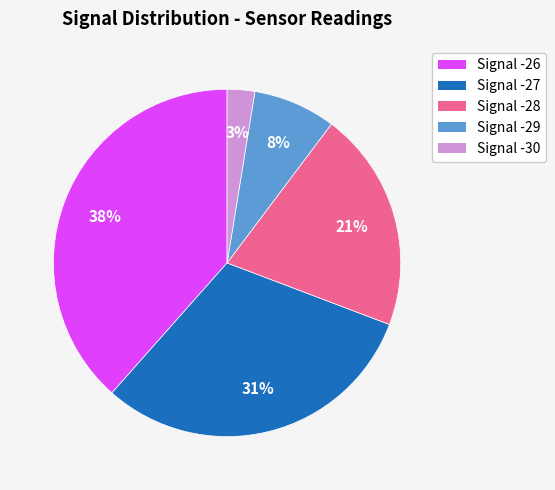

To the nearest percent, what is the average slice percentage?

20%